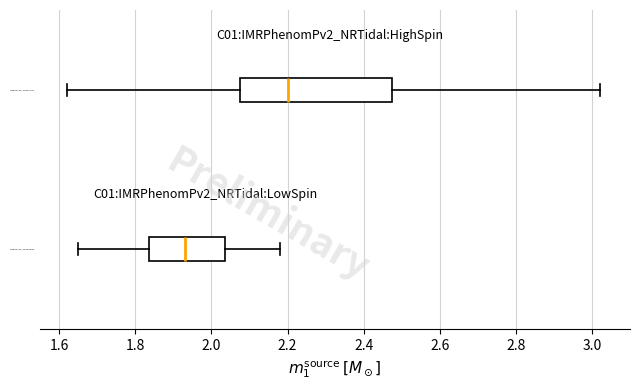

Where does the left whisker of the box for C01:IMRPhenomPv2_NRTidal:LowSpin end on the x-axis? The values are not printed on the chart, so give them approximately, as read against the axis.

1.66